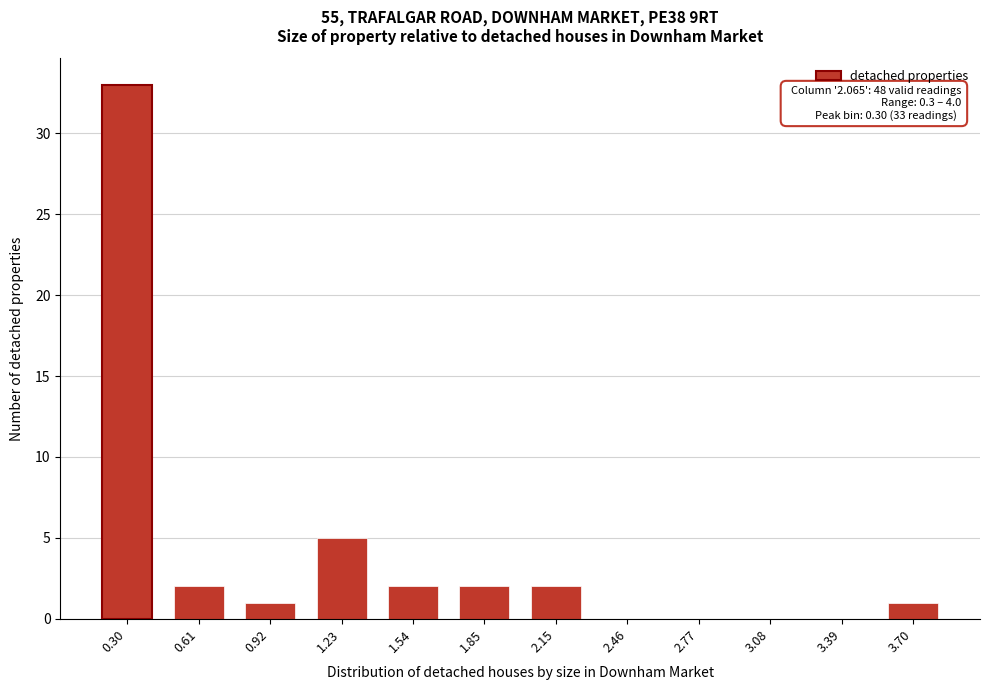

Reading right to left, transcribe all the data shown in this chart.

3.70=1	3.39=0	3.08=0	2.77=0	2.46=0	2.15=2	1.85=2	1.54=2	1.23=5	0.92=1	0.61=2	0.30=33